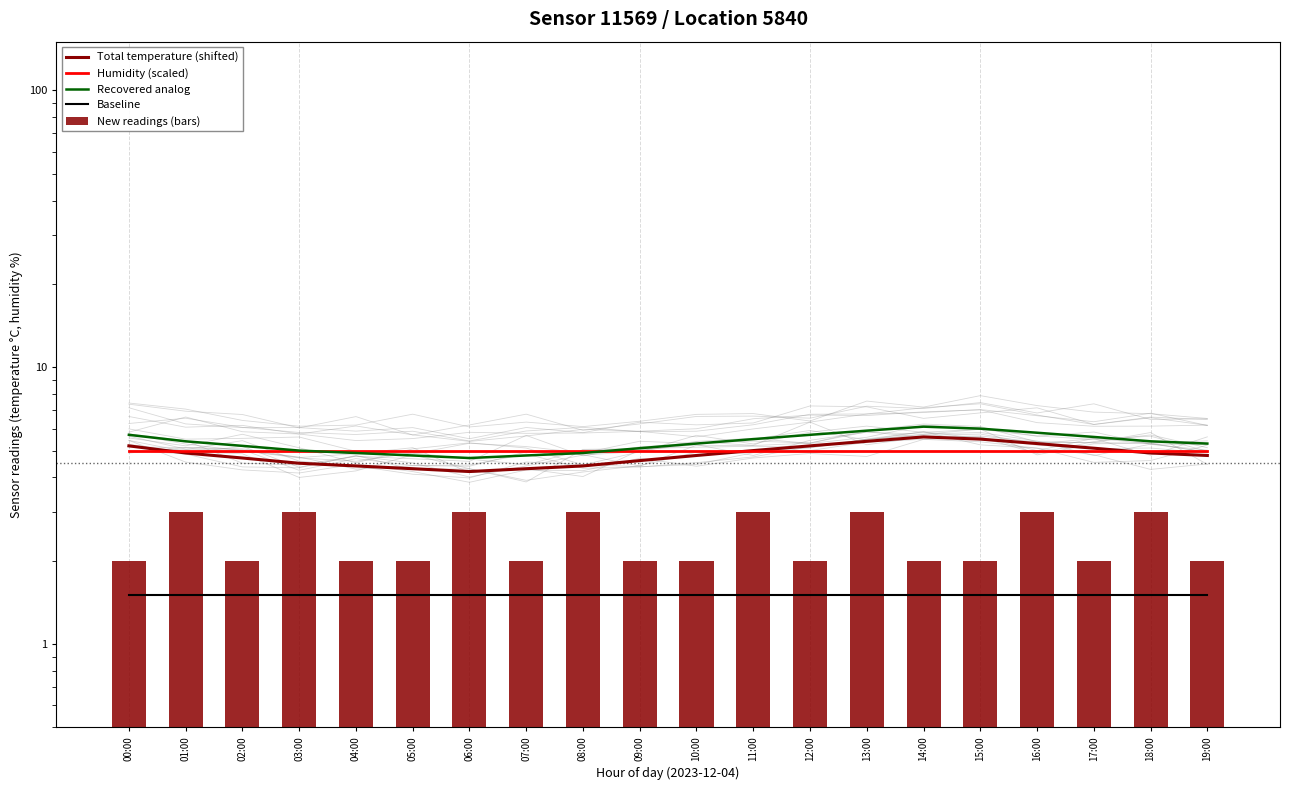

Count the number of data series in this chart.

5